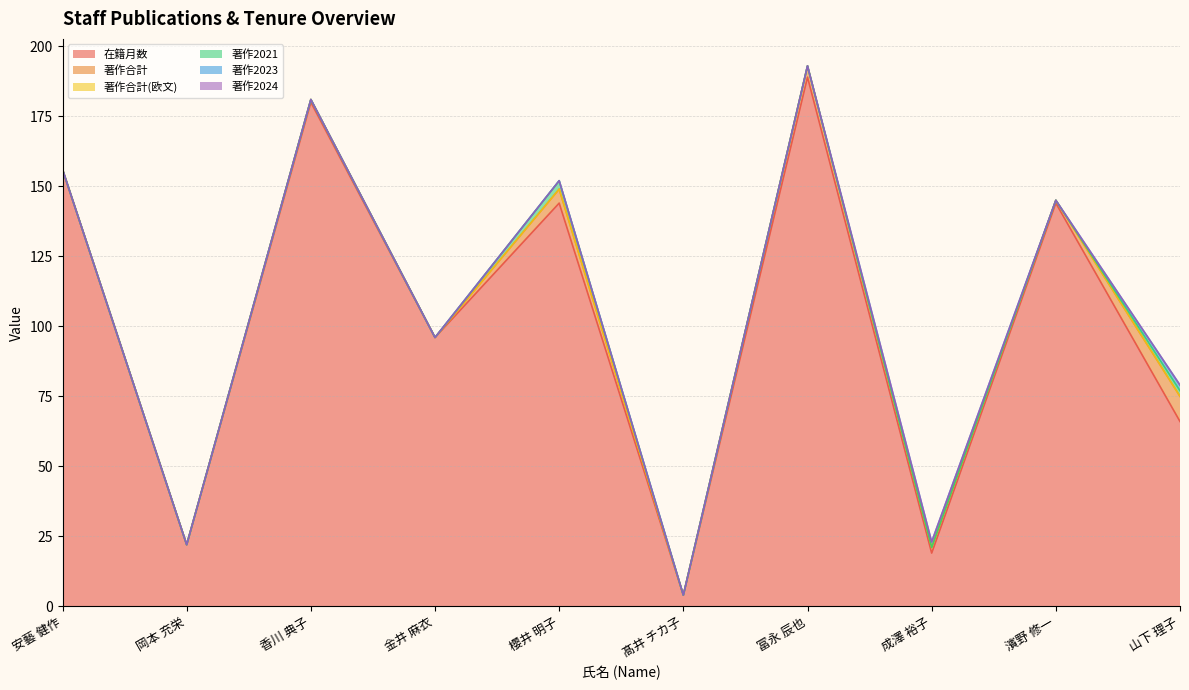

Reading right to left, transcribe all the data shown in this chart.

在籍月数: 山下 理子=66	濱野 修一=144	成澤 裕子=19	冨永 辰也=189	髙井 チカ子=4	櫻井 明子=144	金井 麻衣=96	香川 典子=180	岡本 充栄=22	安藝 健作=156
著作合計: 山下 理子=9	濱野 修一=1	成澤 裕子=2	冨永 辰也=4	髙井 チカ子=0	櫻井 明子=5	金井 麻衣=0	香川 典子=1	岡本 充栄=0	安藝 健作=0
著作合計(欧文): 山下 理子=0	濱野 修一=0	成澤 裕子=0	冨永 辰也=0	髙井 チカ子=0	櫻井 明子=0	金井 麻衣=0	香川 典子=0	岡本 充栄=0	安藝 健作=0
著作2021: 山下 理子=2	濱野 修一=0	成澤 裕子=0	冨永 辰也=0	髙井 チカ子=0	櫻井 明子=3	金井 麻衣=0	香川 典子=0	岡本 充栄=0	安藝 健作=0
著作2023: 山下 理子=2	濱野 修一=0	成澤 裕子=2	冨永 辰也=0	髙井 チカ子=0	櫻井 明子=0	金井 麻衣=0	香川 典子=0	岡本 充栄=0	安藝 健作=0
著作2024: 山下 理子=0	濱野 修一=0	成澤 裕子=0	冨永 辰也=0	髙井 チカ子=0	櫻井 明子=0	金井 麻衣=0	香川 典子=0	岡本 充栄=0	安藝 健作=0